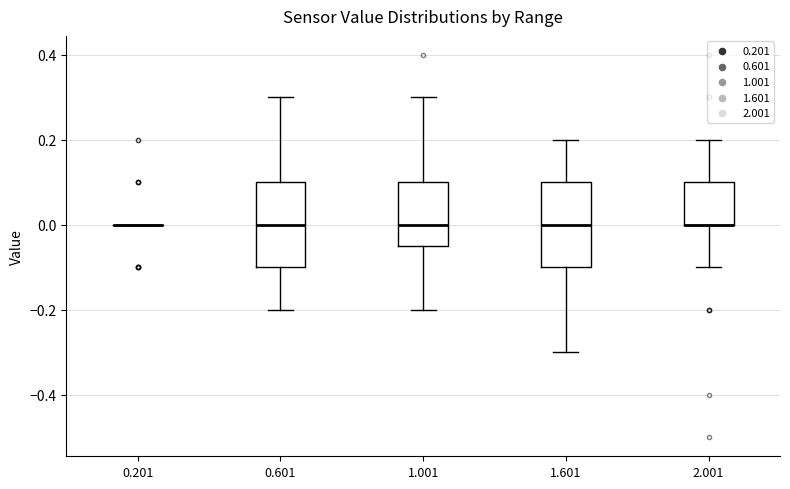

Reading left to right, transcribe this box plot: for each box, give where its median line is, the range the box spans, and where its two whiskers end, as read against the y-axis. The values are not printed on the chart, so give them approximately, as read against the axis.

0.201: box collapsed to a line at 0.00, whiskers 0.00 to 0.00
0.601: median 0.00, box -0.10 to 0.10, whiskers -0.20 to 0.30
1.001: median 0.00, box -0.04 to 0.10, whiskers -0.20 to 0.30
1.601: median 0.00, box -0.10 to 0.10, whiskers -0.30 to 0.20
2.001: median 0.00 (drawn on the box's lower edge), box 0.00 to 0.10, whiskers -0.10 to 0.20